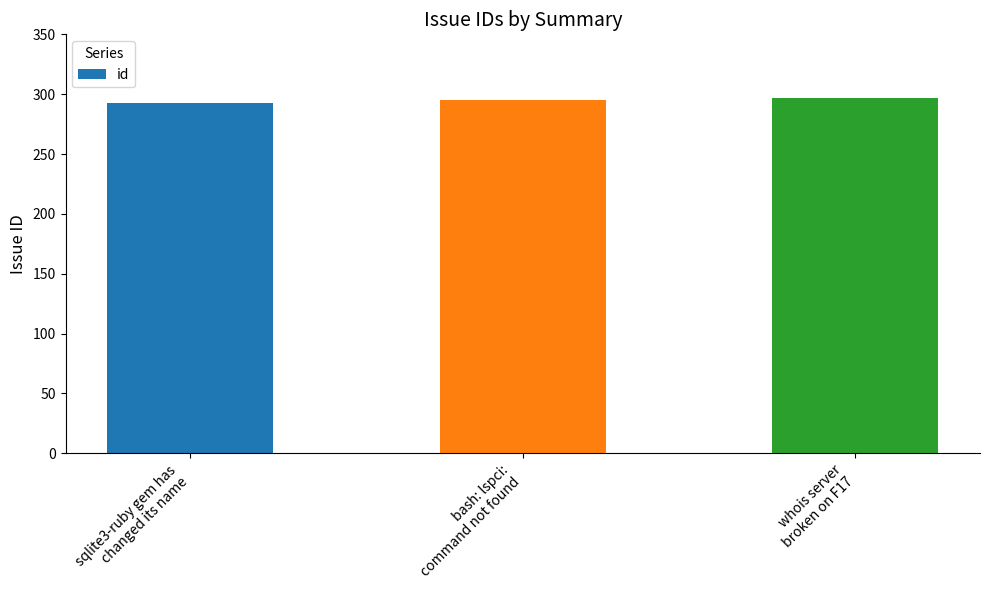

What is the value of the 2nd bar from the left?

295